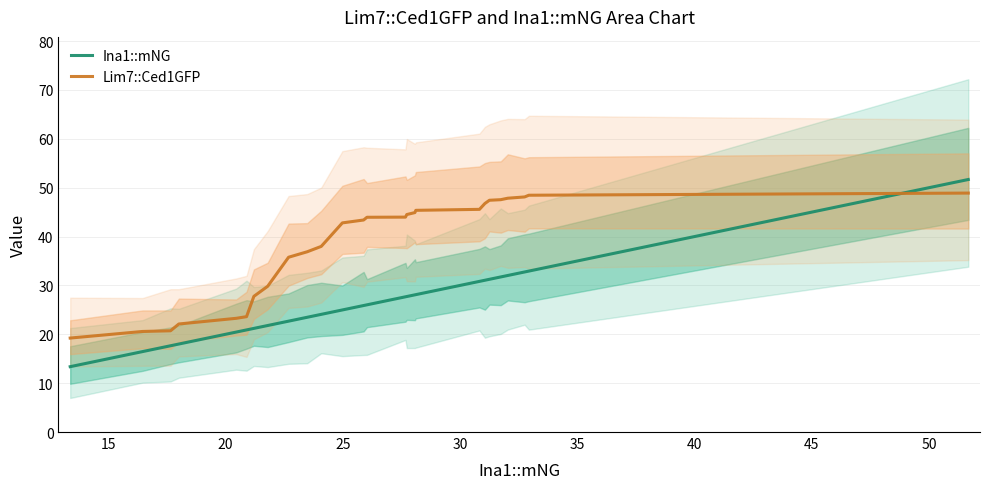

Which series ends up on top after the final intersection of Ina1::mNG and Lim7::Ced1GFP?

Ina1::mNG